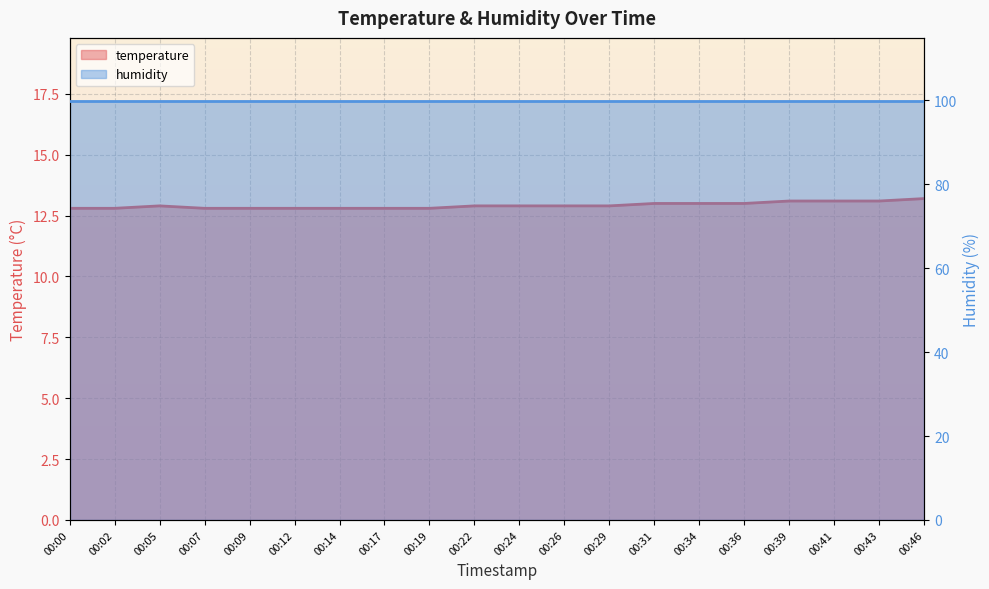

How many data points does each series have?

20